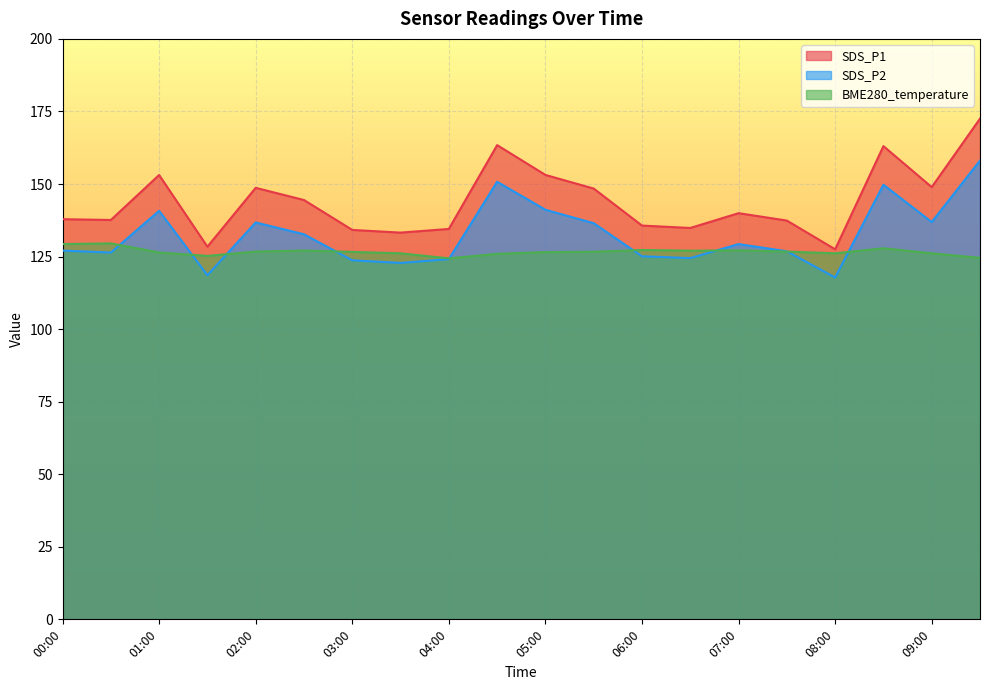

Which series ends up on top after the final intersection of BME280_temperature and SDS_P2?

SDS_P2